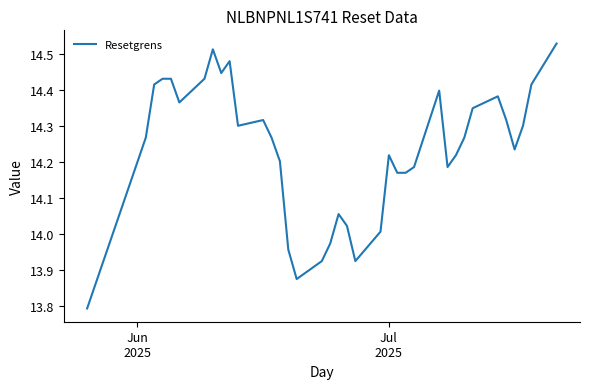

How many lines are shown in the chart?

1